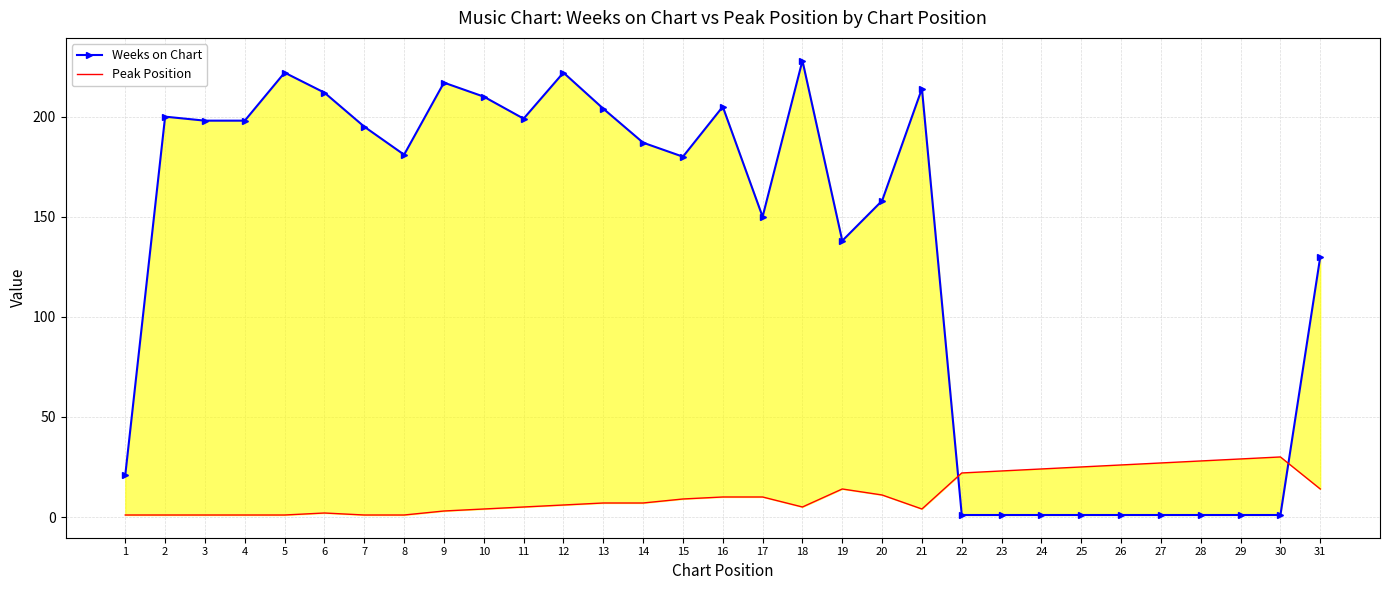

What is the difference between the Peak Position values at 16 and 23?

13